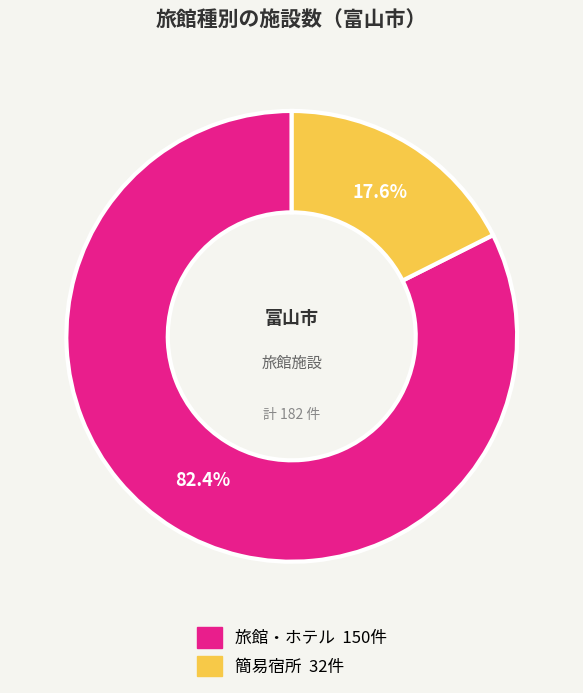

To the nearest percent, what is the difference between the 簡易宿所 and 旅館・ホテル slice percentages?

65%